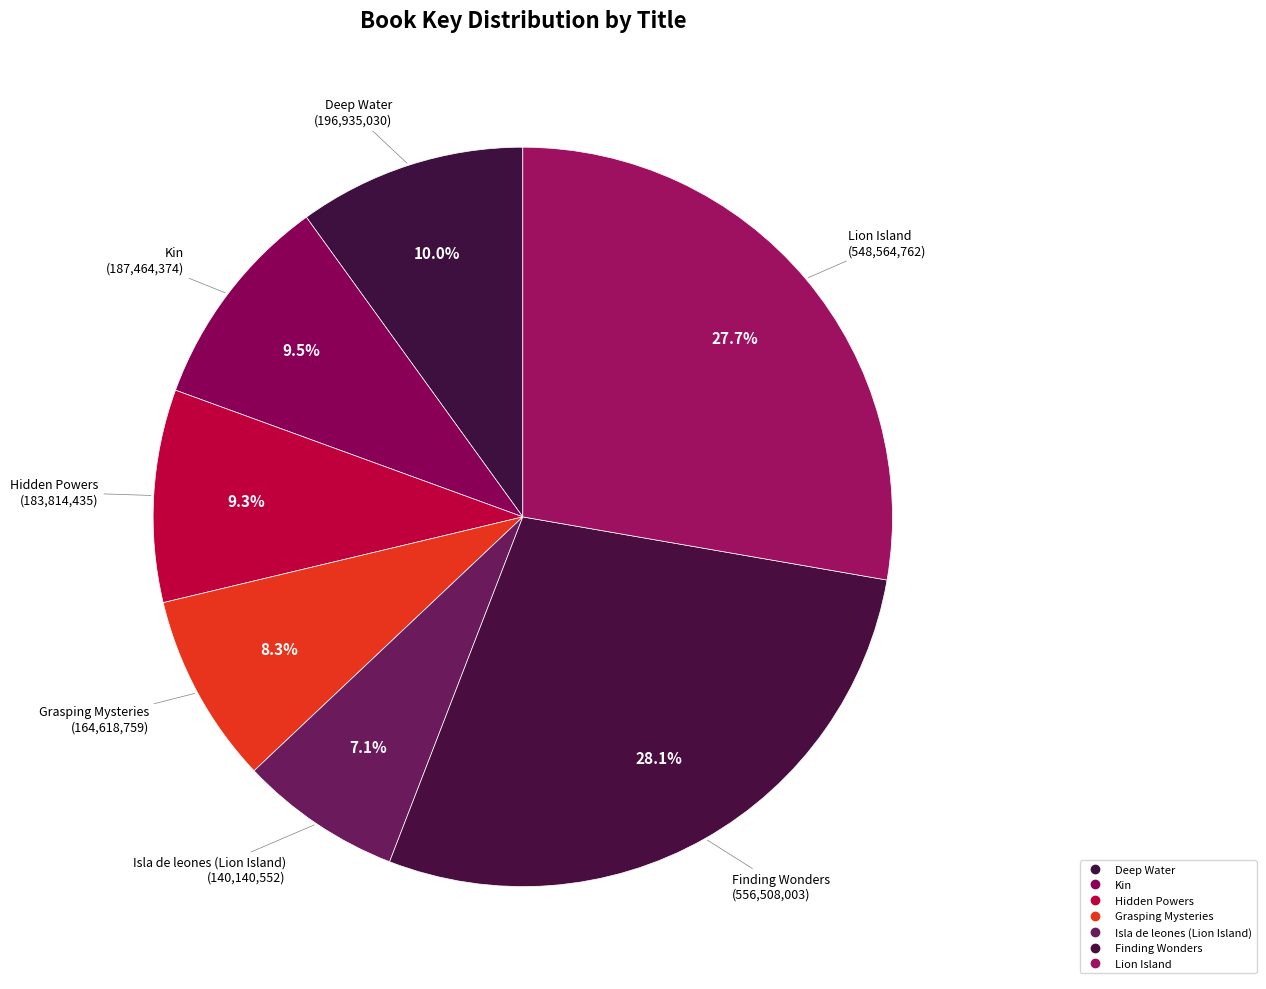

To the nearest percent, what percentage of the pie is Finding Wonders?

28%